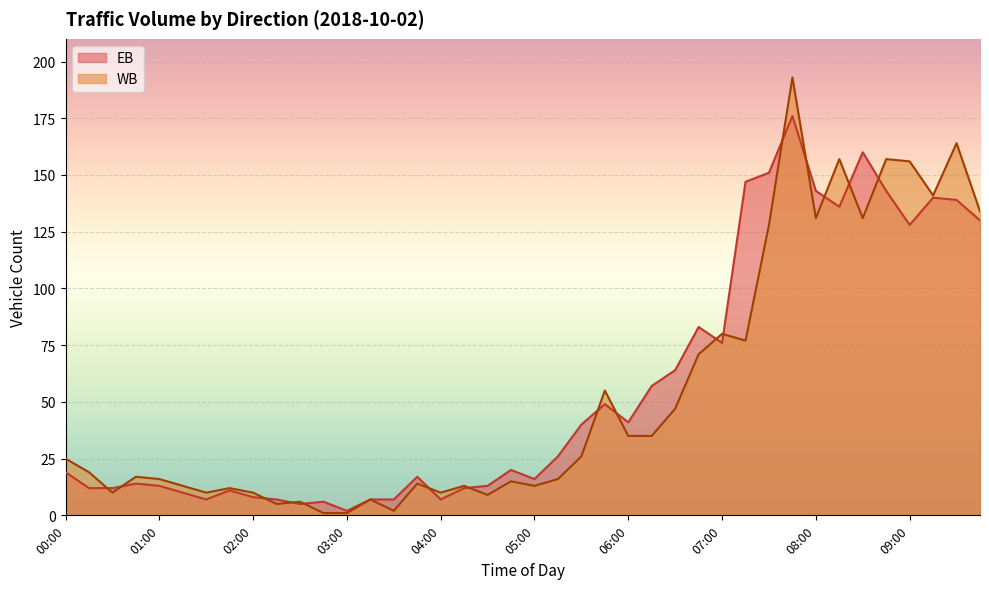

Rank the categories by EB value from highest to lowest.

07:45, 08:30, 07:30, 07:15, 08:00, 08:45, 09:15, 09:30, 08:15, 09:45, 09:00, 06:45, 07:00, 06:30, 06:15, 05:45, 06:00, 05:30, 05:15, 04:45, 00:00, 03:45, 05:00, 00:45, 01:00, 04:30, 00:15, 00:30, 04:15, 01:45, 01:15, 02:00, 01:30, 02:15, 03:15, 03:30, 04:00, 02:45, 02:30, 03:00